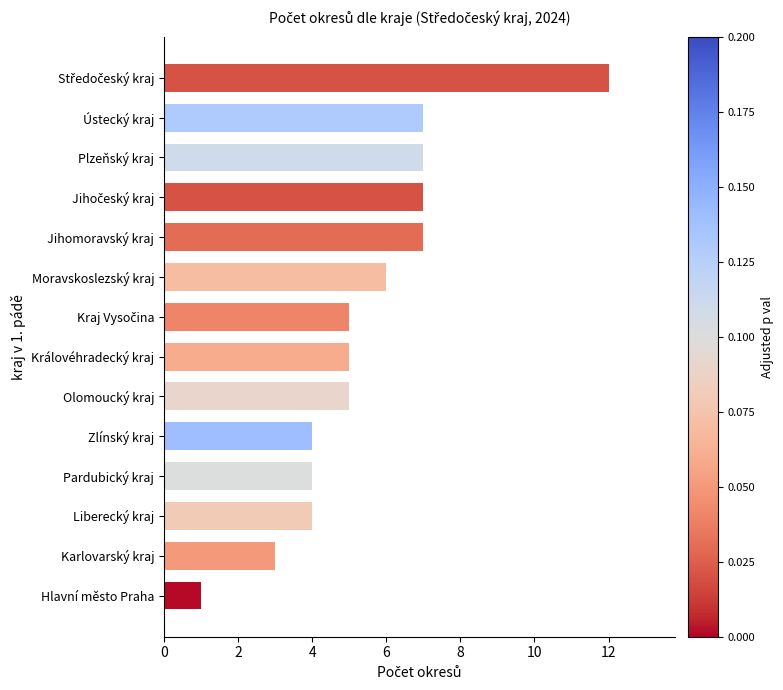

Between Ústecký kraj and Královéhradecký kraj, which is larger?

Ústecký kraj